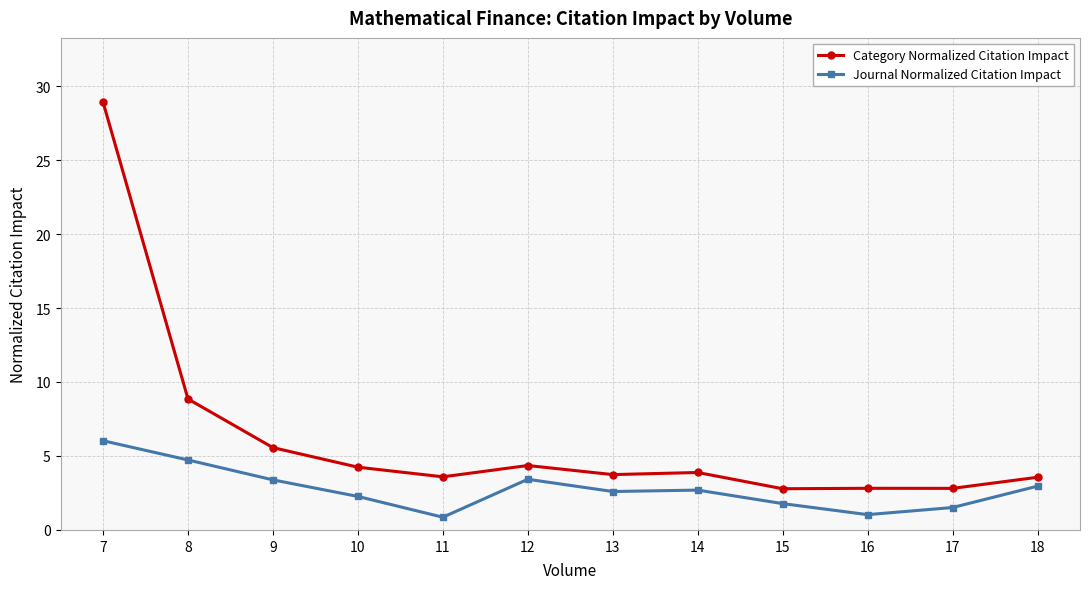

What is the approximate value of Journal Normalized Citation Impact at 7?

6.0